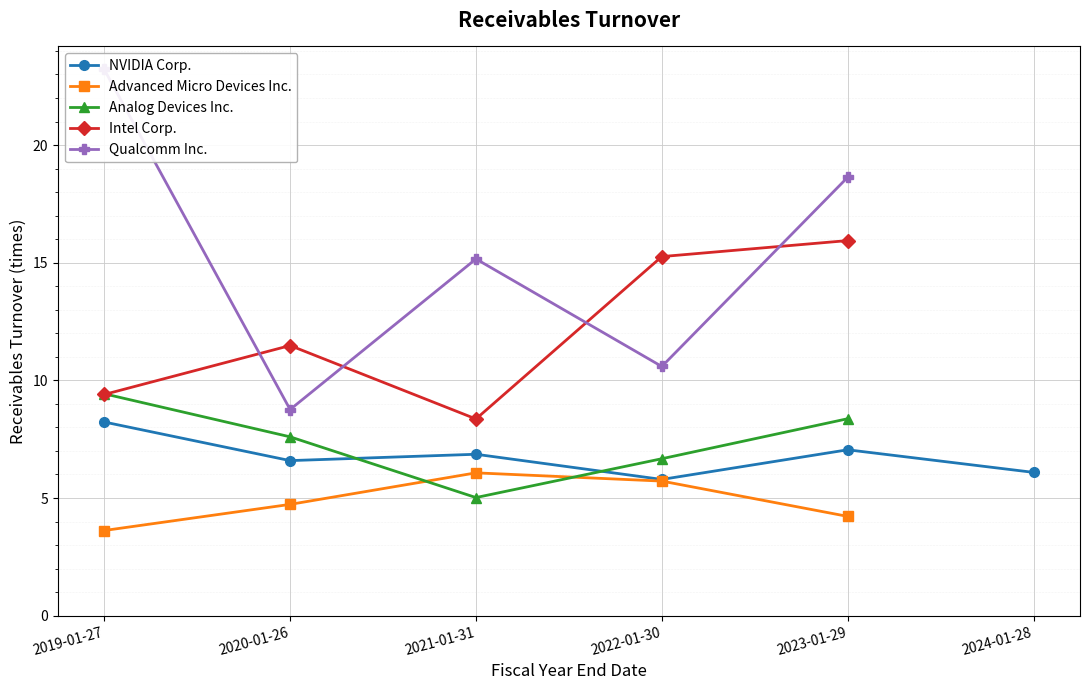

How many values in the Qualcomm Inc. series exceed 15?

3